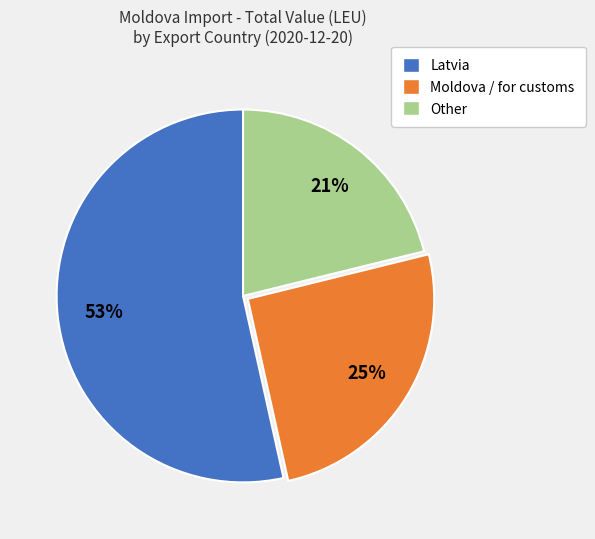

The Other slice represents 21% of the pie. True or false?

True